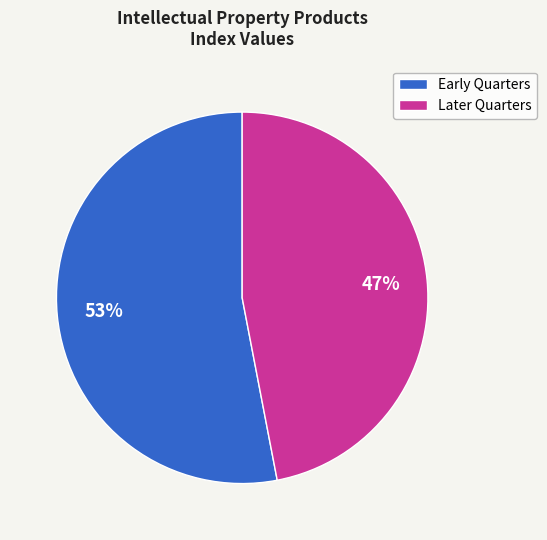

What is the largest slice in the pie chart?

Early Quarters